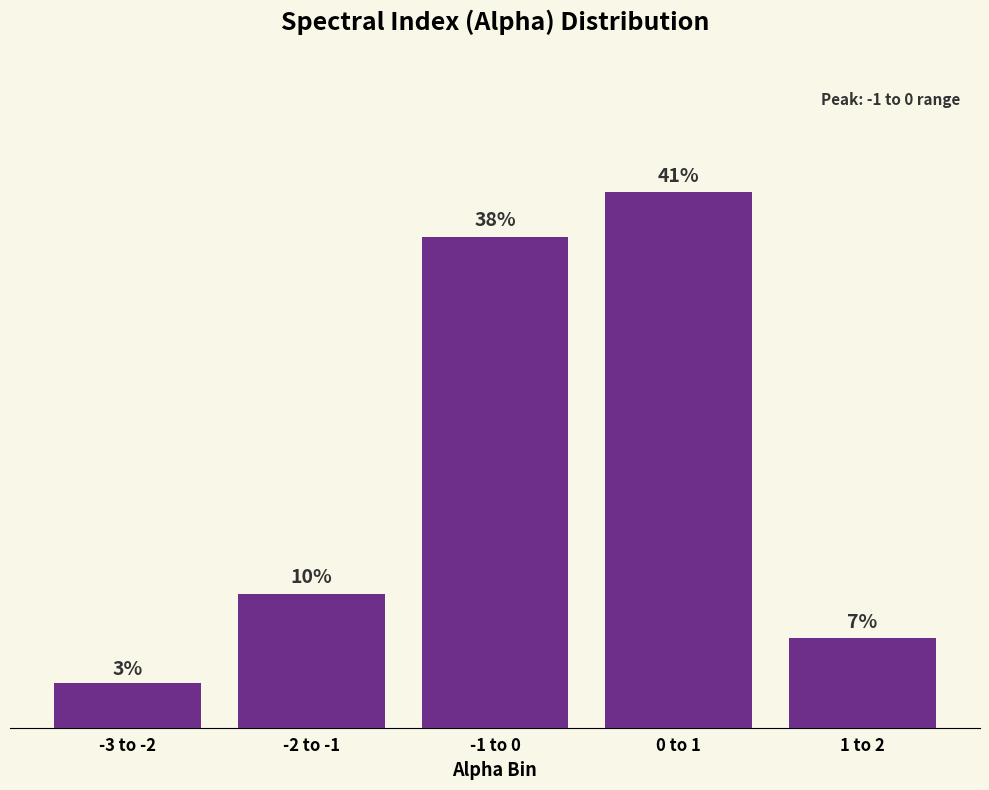

What is the difference between the maximum and minimum values?

37.9